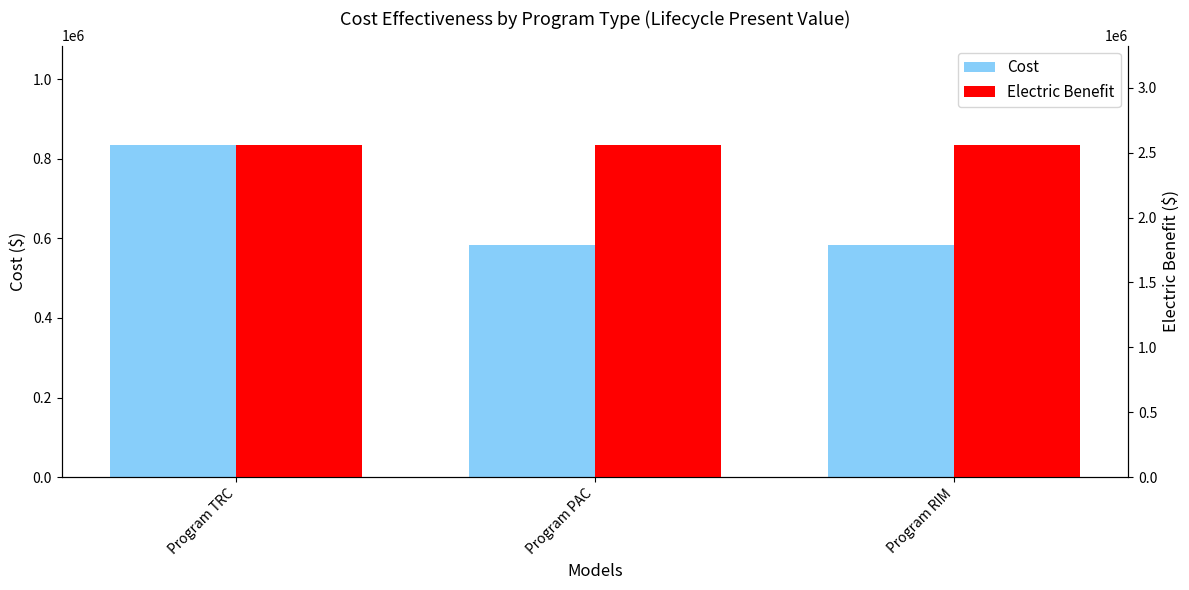

At which category is the sum across all series the highest?

Program TRC